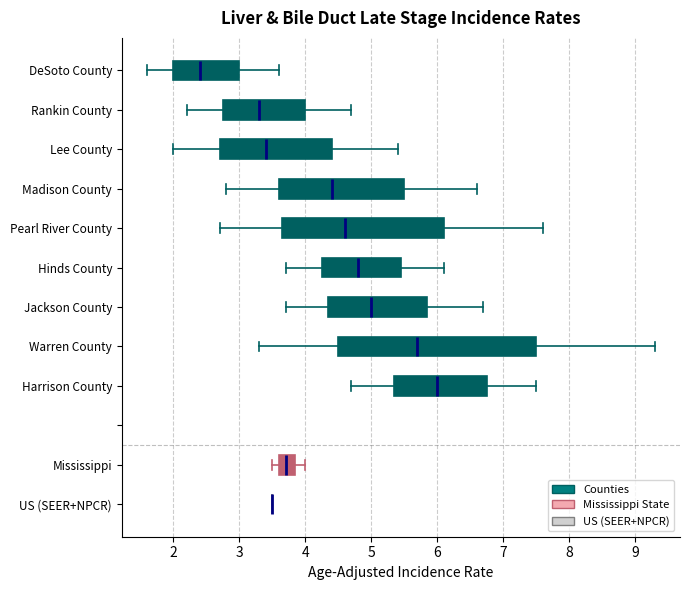

Which box is the widest, from its left edge to its right edge?

Warren County